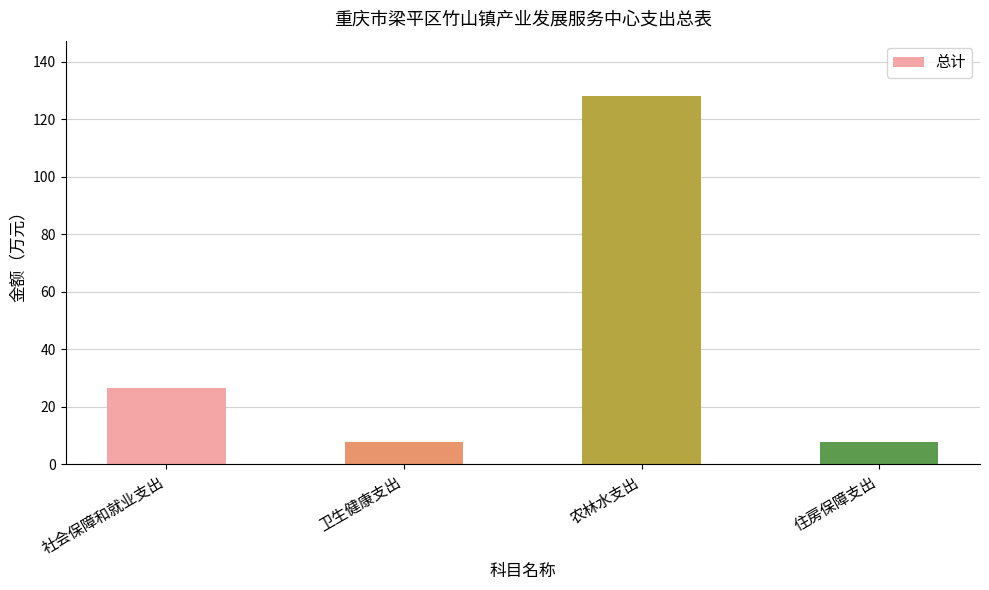

Between 社会保障和就业支出 and 住房保障支出, which is larger?

社会保障和就业支出